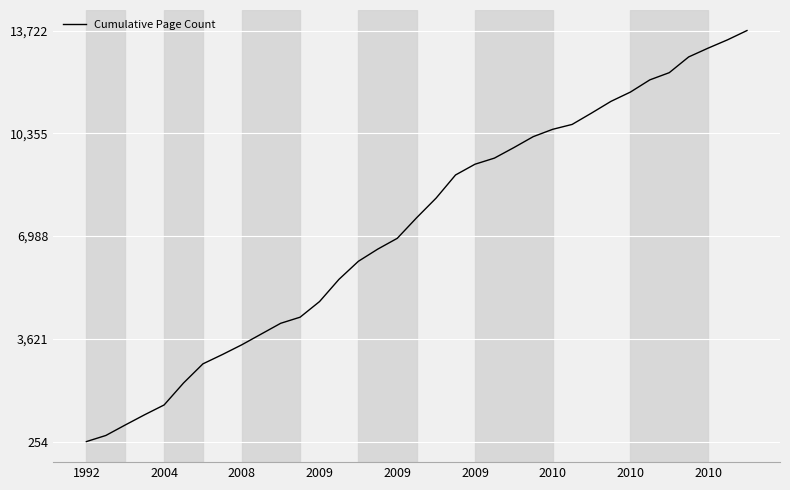

What is the maximum value shown in the chart?

13722